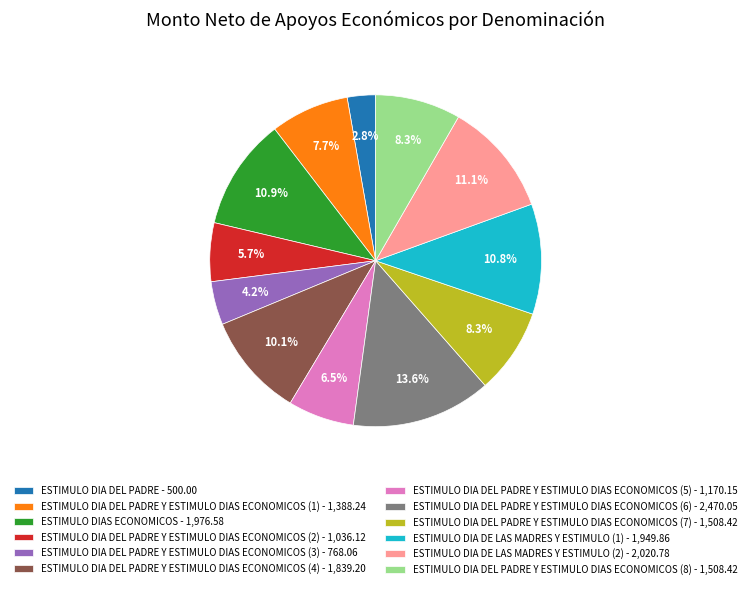

Approximately how many times larger is the value at ESTIMULO DIA DEL PADRE Y ESTIMULO DIAS ECONOMICOS (7) - 1,508.42 compared to ESTIMULO DIA DEL PADRE Y ESTIMULO DIAS ECONOMICOS (6) - 2,470.05?

0.6